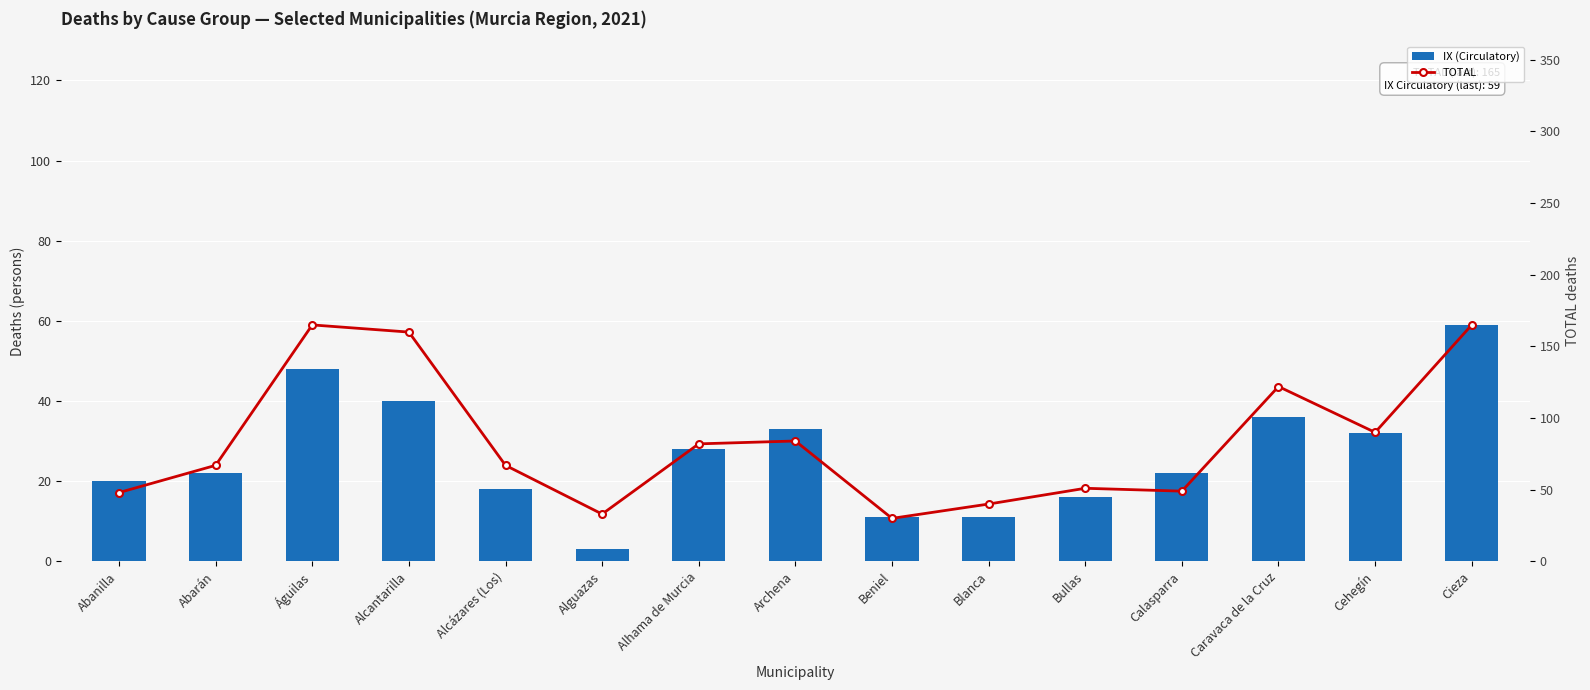

How many data points does each series have?

15